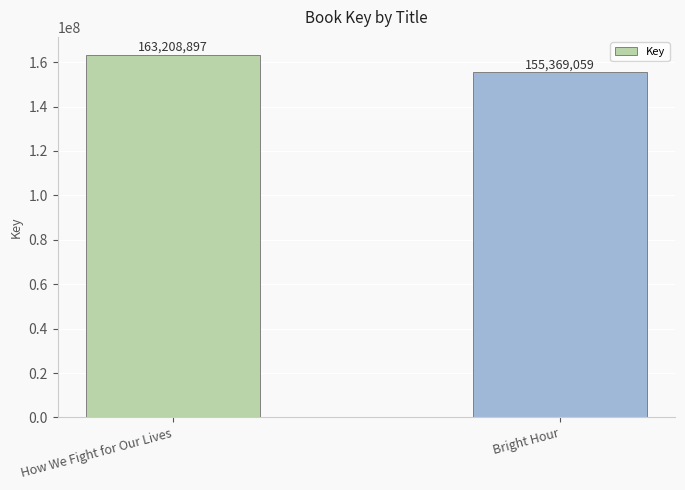

Rank the categories by value from lowest to highest.

Bright Hour, How We Fight for Our Lives